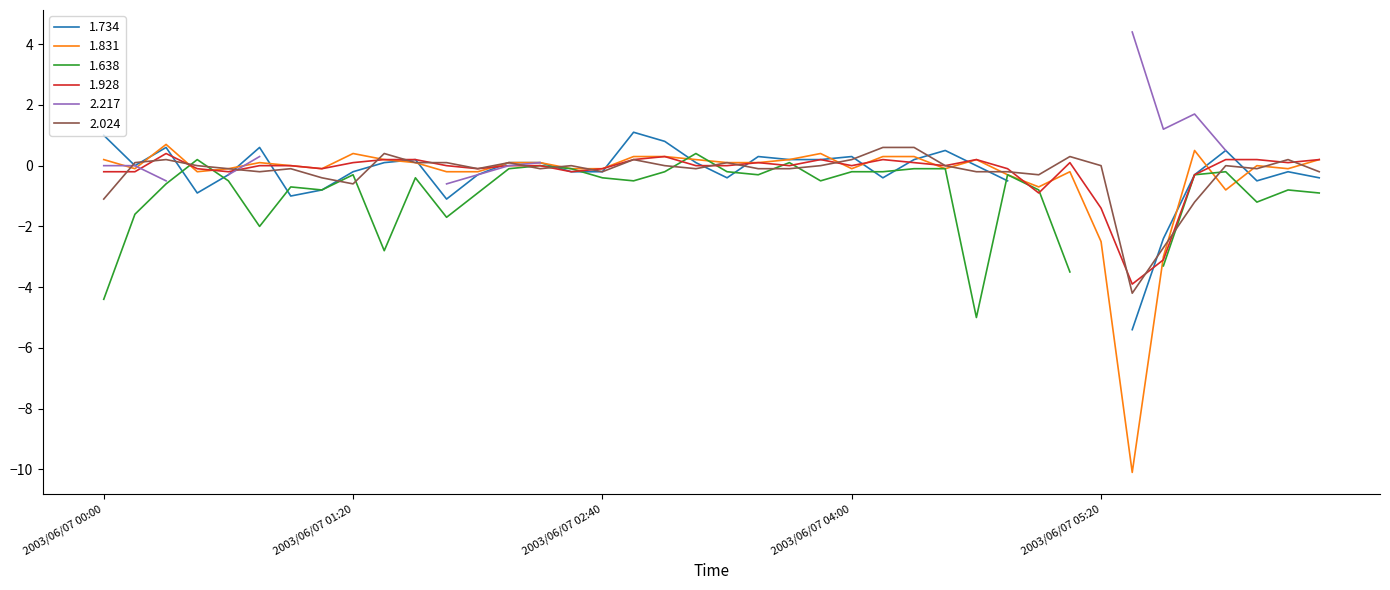

At which label is 1.831 closest to -4?

2003/06/07 05:40